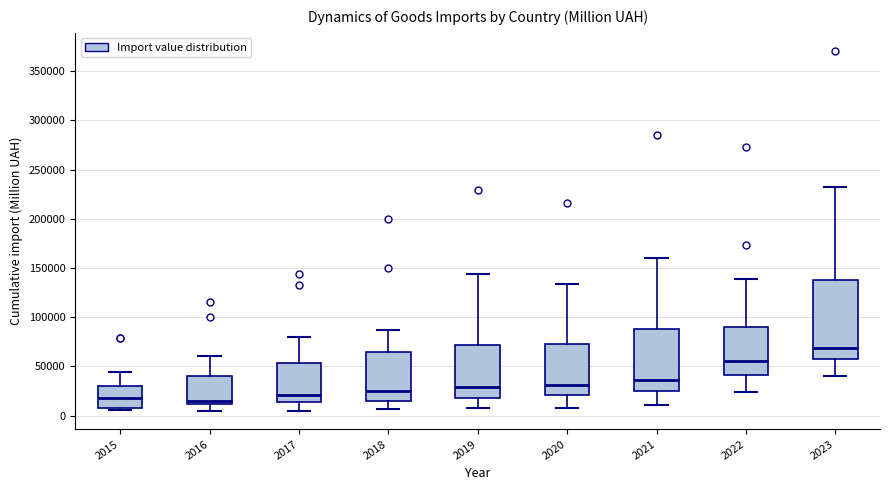

Where does the upper whisker of the box at x = 2023 end on the y-axis? The values are not printed on the chart, so give them approximately, as read against the axis.

230000